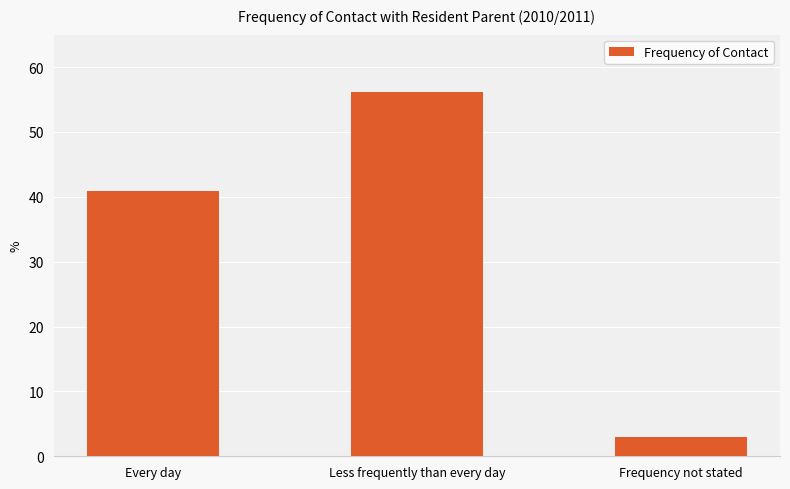

What is the label of the 1st bar from the left?

Every day